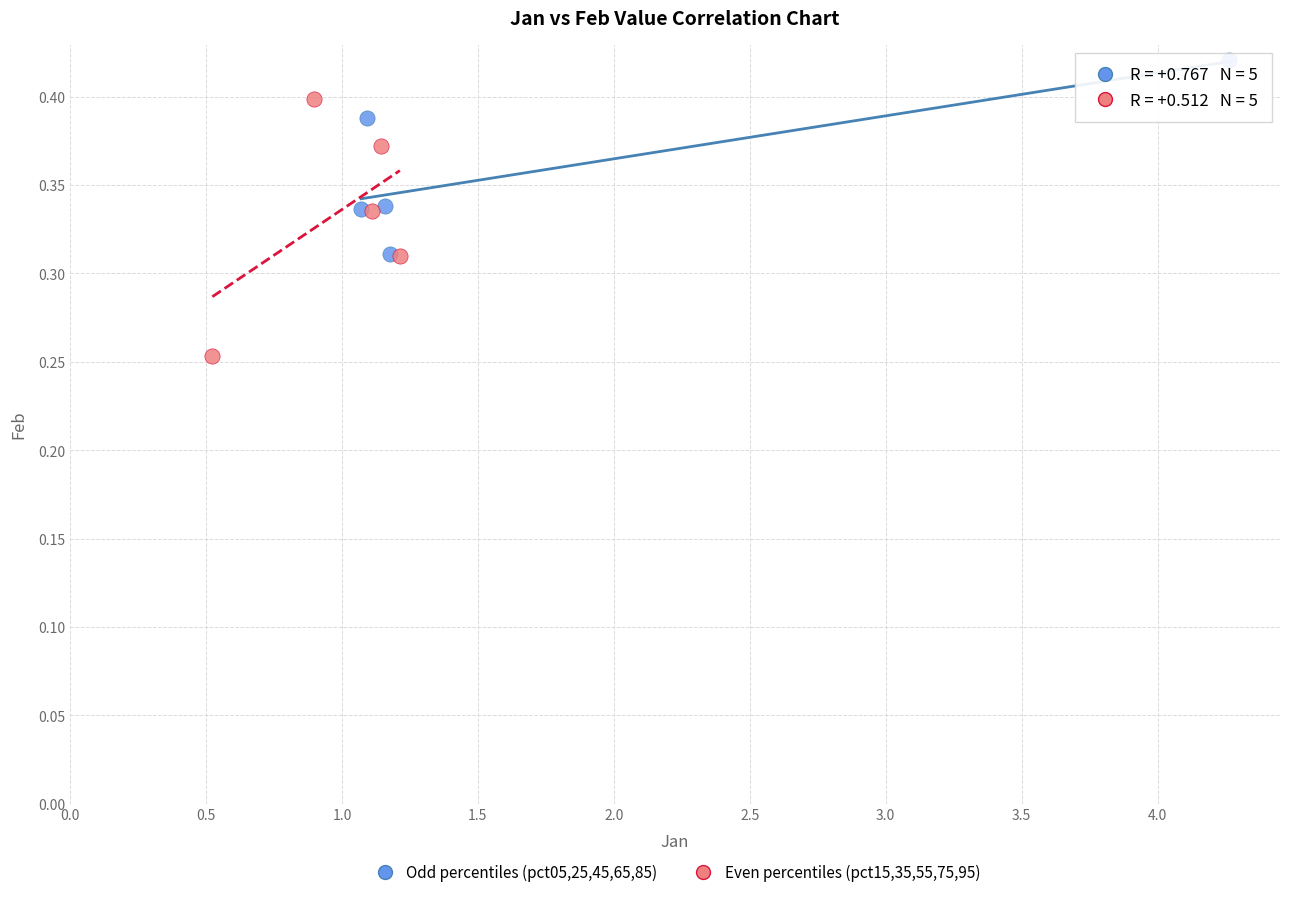

Which series reaches the minimum Y coordinate?

Even percentiles (pct15,35,55,75,95)